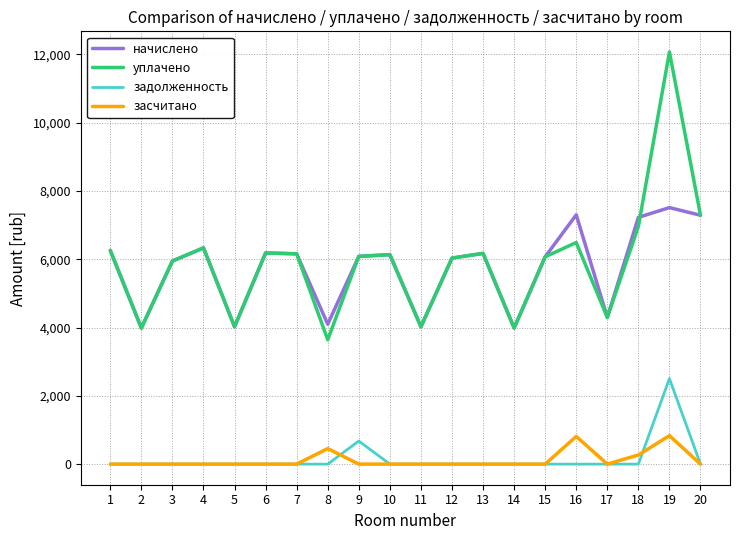

What is the total value across all series at 1?

12519.4